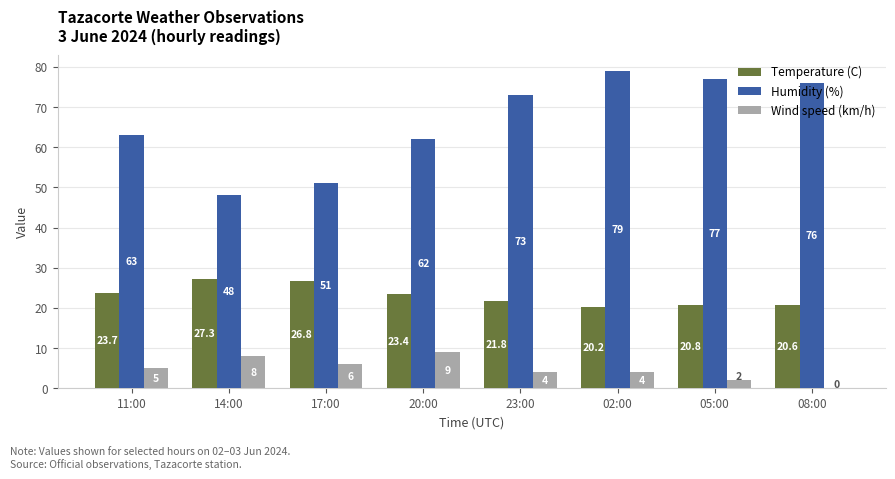

Reading right to left, transcribe all the data shown in this chart.

Temperature (C): 20.6	20.8	20.2	21.8	23.4	26.8	27.3	23.7
Humidity (%): 76.0	77.0	79.0	73.0	62.0	51.0	48.0	63.0
Wind speed (km/h): 0.0	2.0	4.0	4.0	9.0	6.0	8.0	5.0